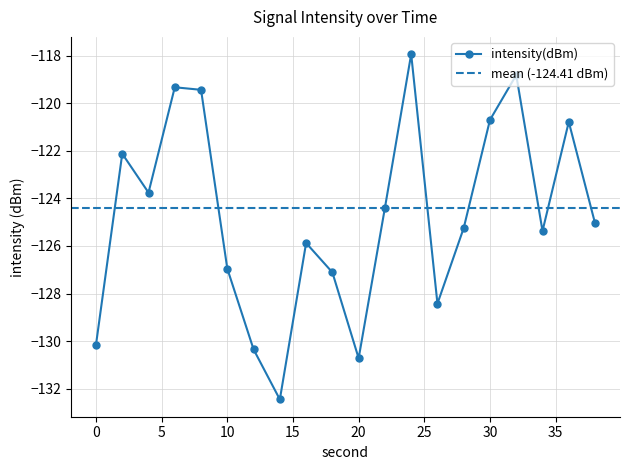

What is the sum of the values at 26 and 10?

-255.4